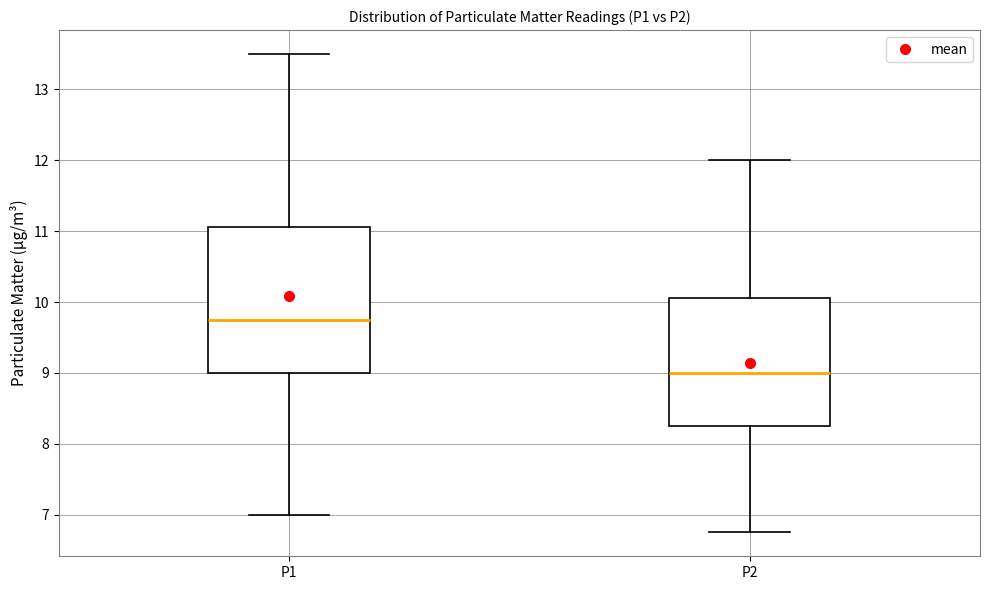

Comparing the boxes themselves (not the whiskers), which one is the tallest?

P1